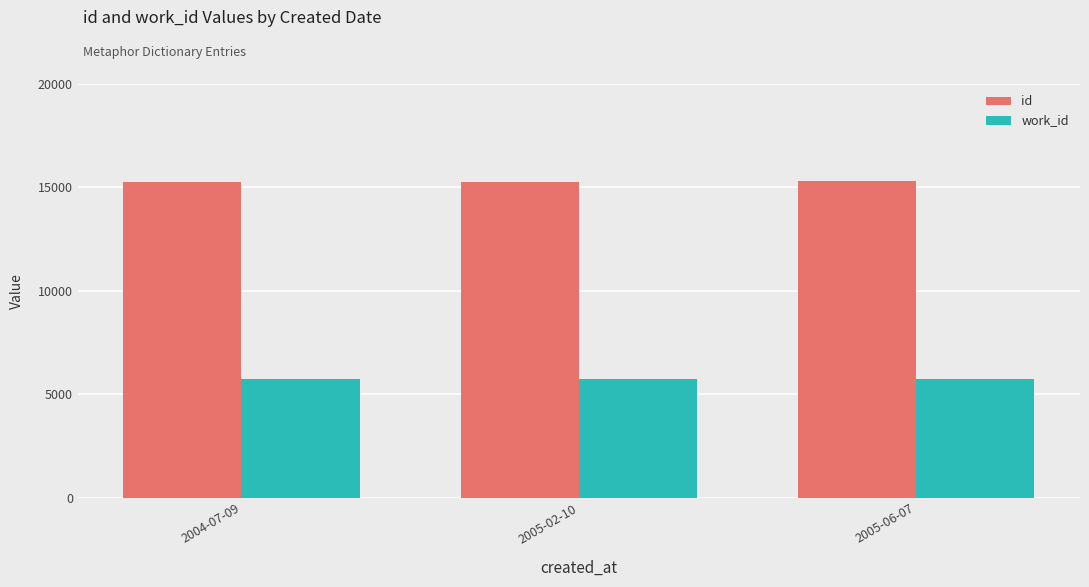

What is the highest value of the work_id series?

5729